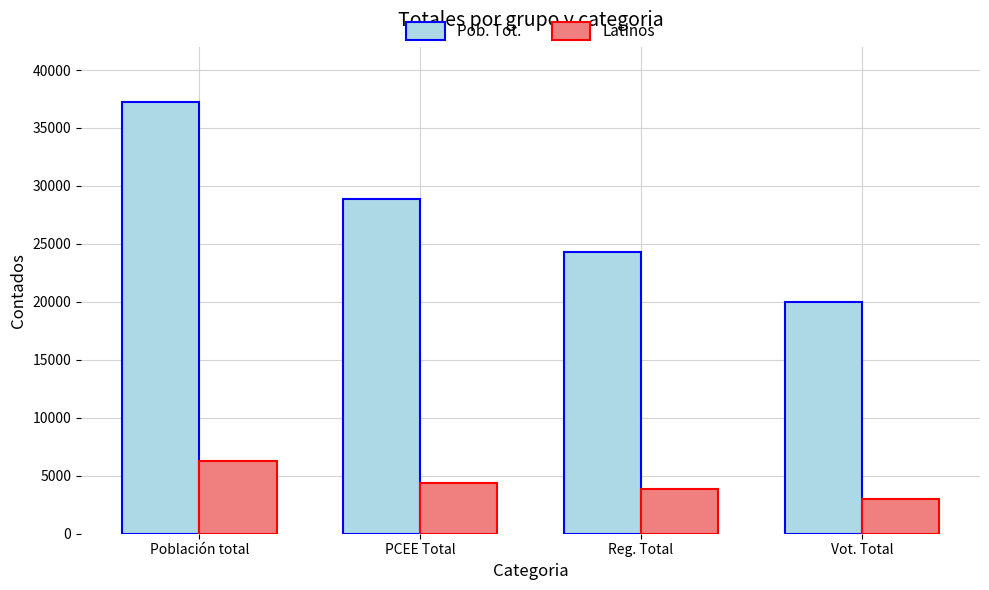

How many data points in Pob. Tot. are less than 28904?

2